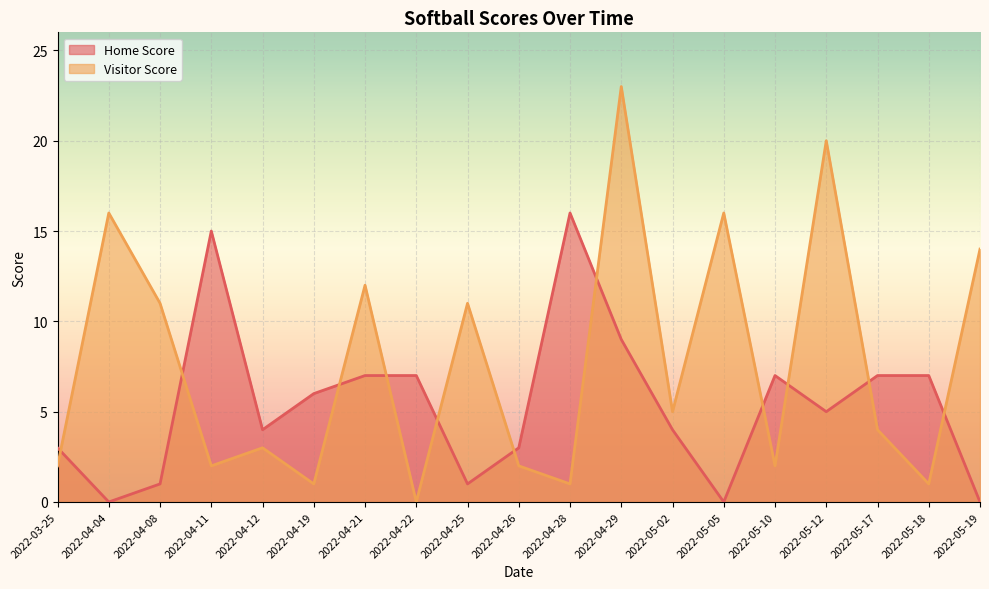

What is the spread (max minus min) of values at 2022-04-28?

15